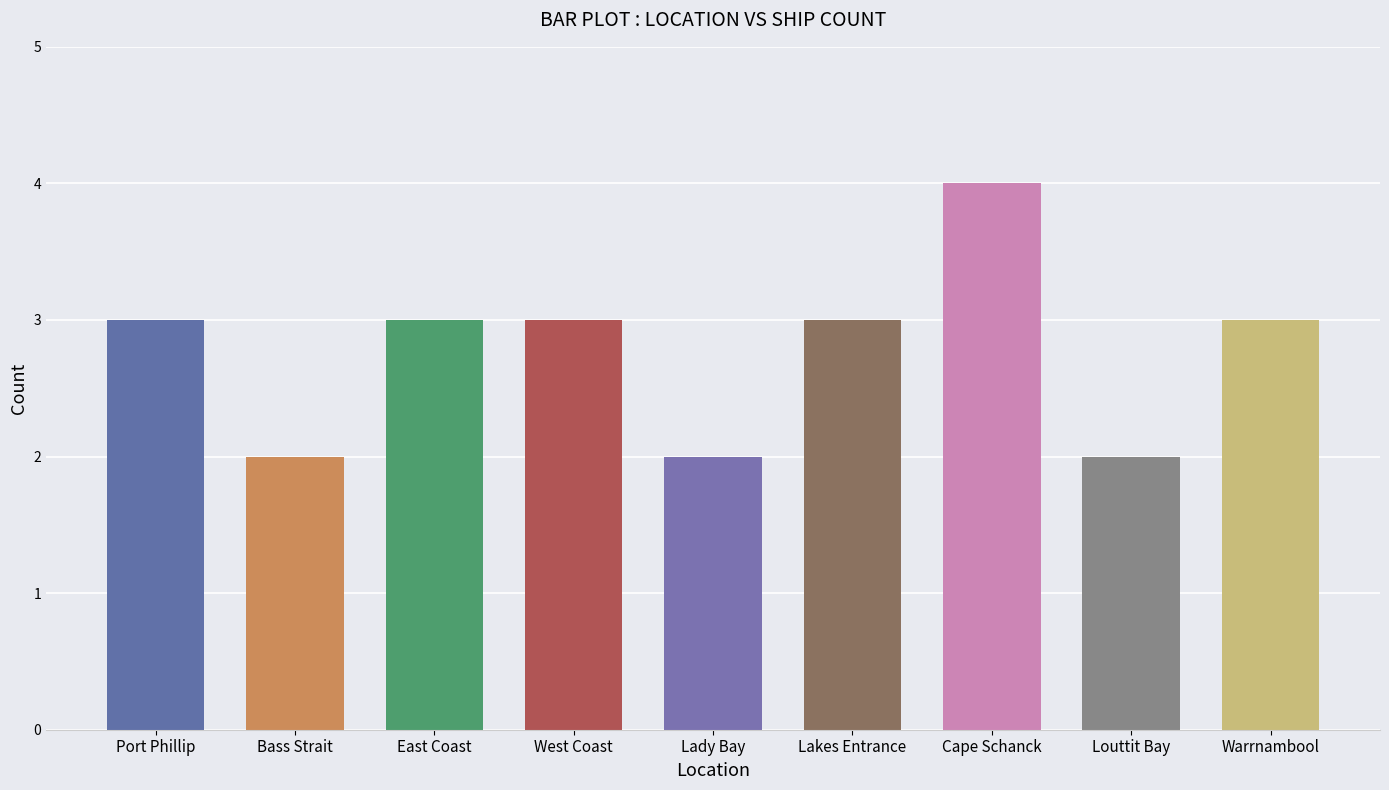

How many values are below 3?

3